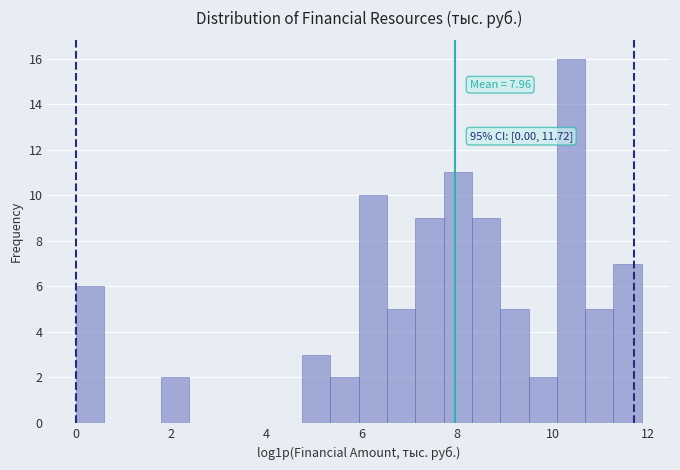

Read against the x-axis, roughly where is the centre of the tallest bar?

10.4